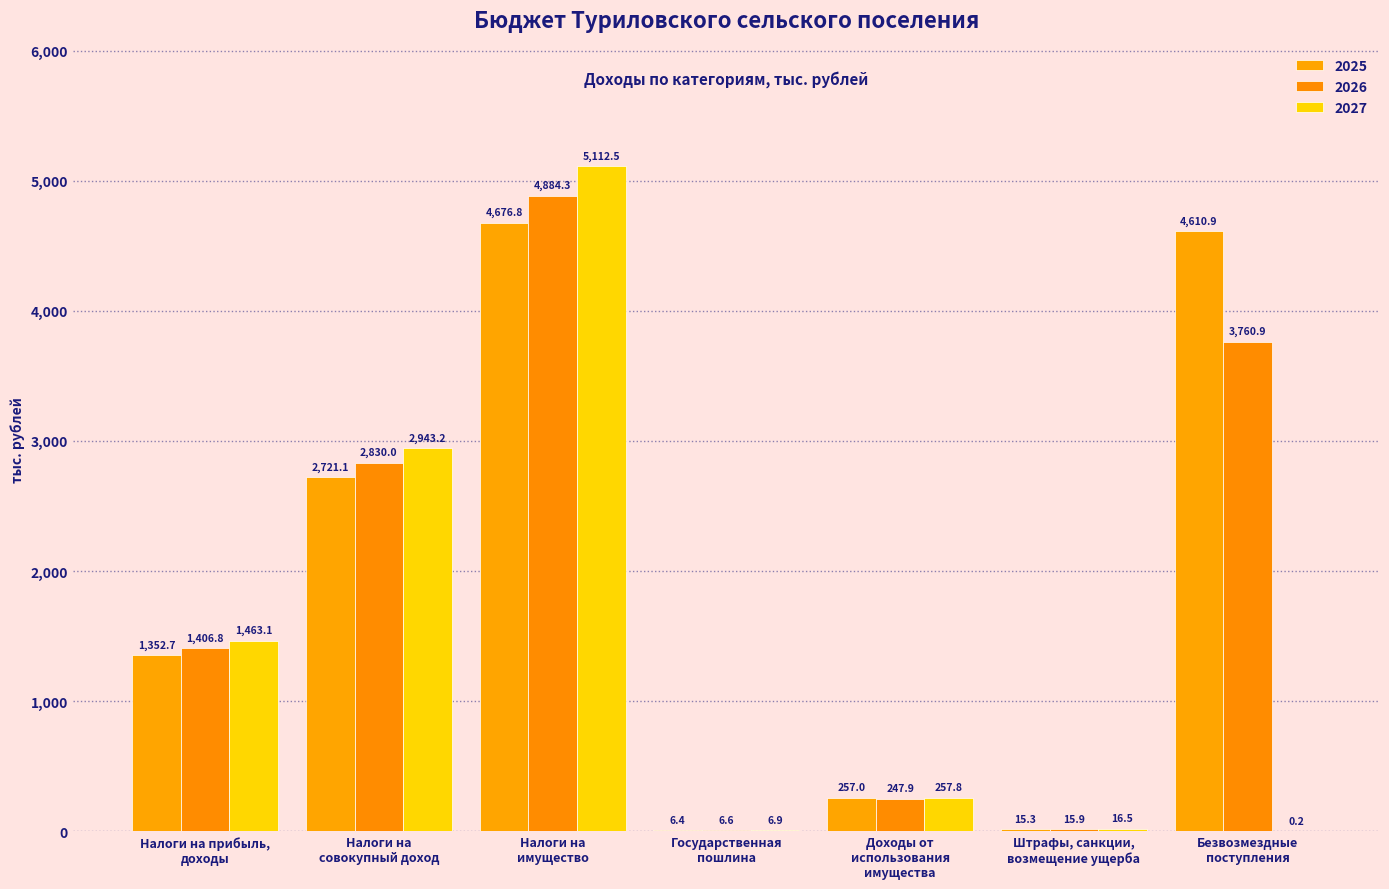

How many groups of bars are there?

7